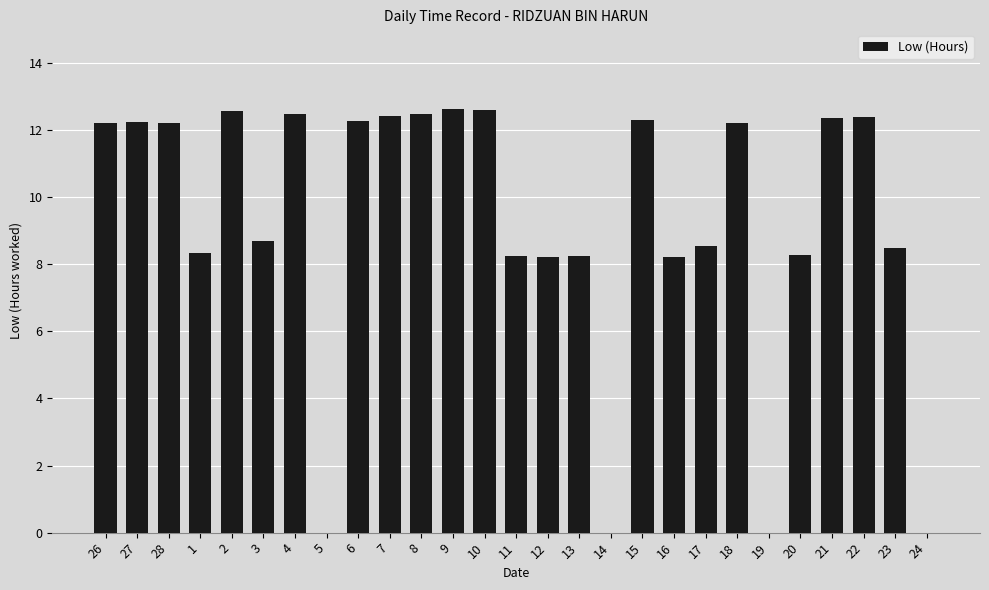

What is the sum of the values at 24 and 28?

12.2